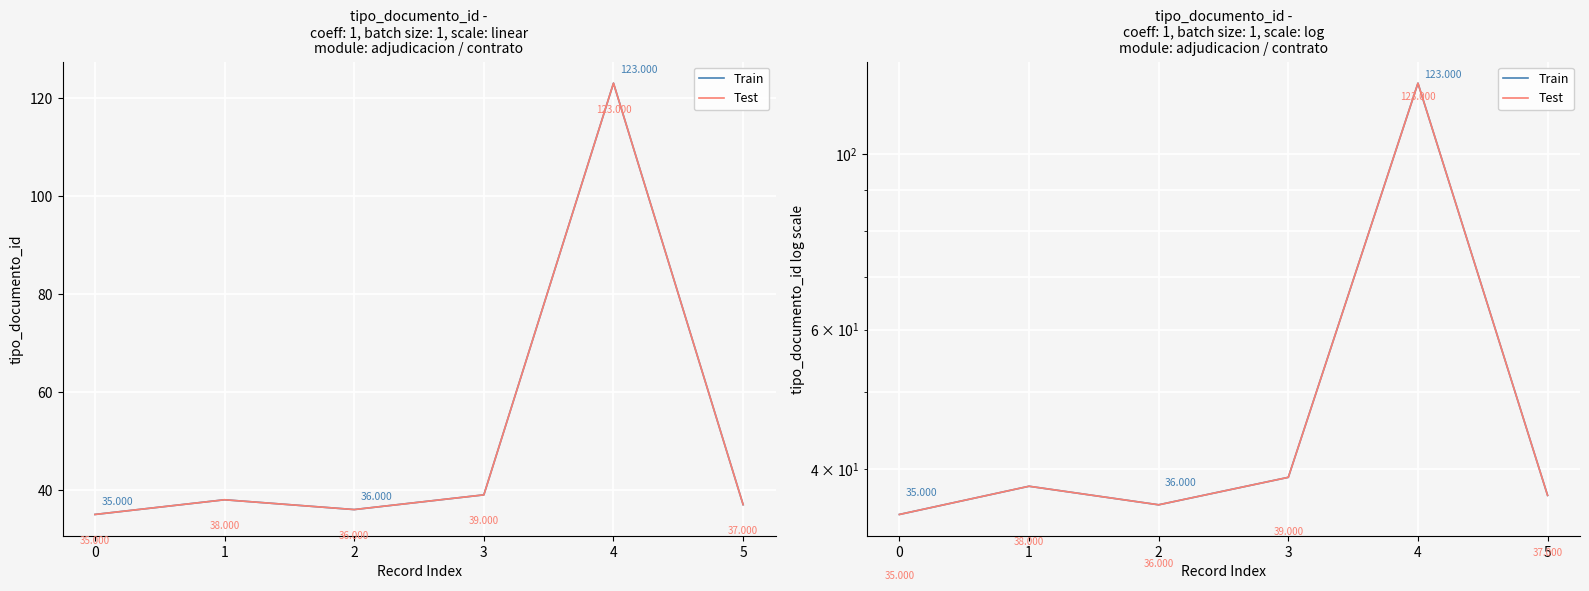

How many interior local valleys does the Train series have?

1